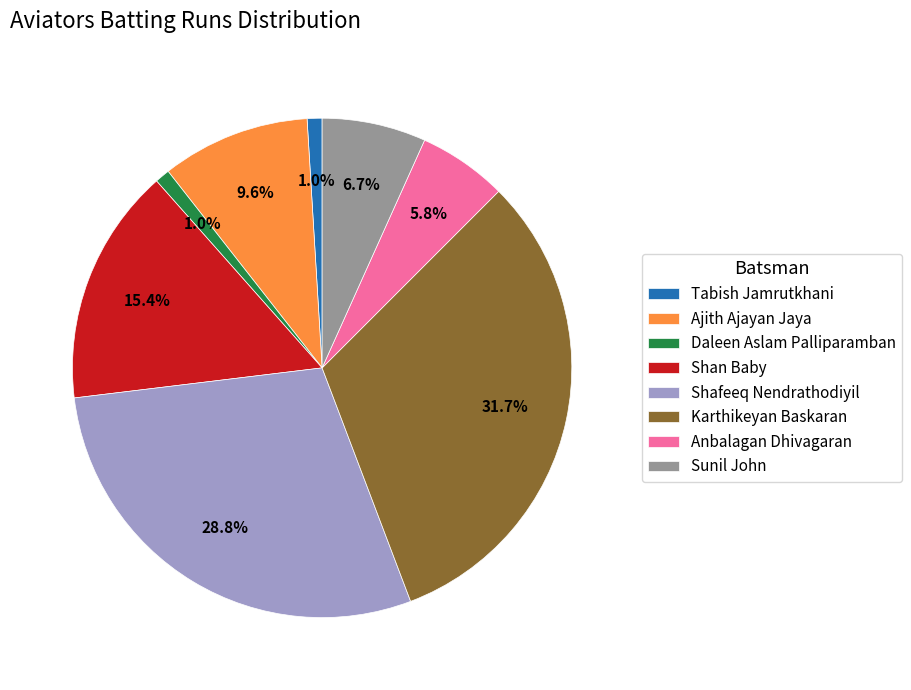

Which slice is the largest?

Karthikeyan Baskaran